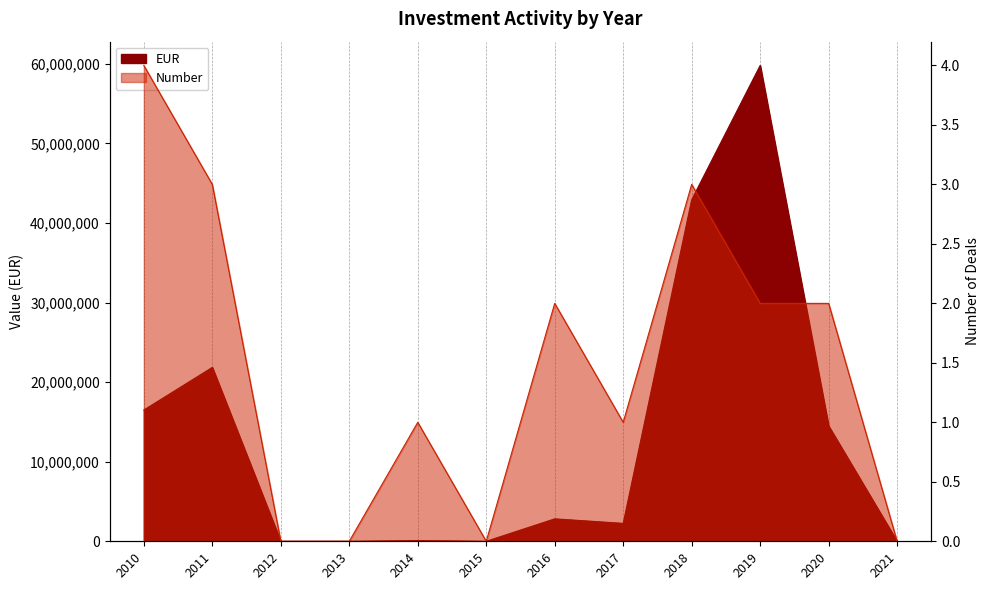

Is the value of Number at 2012 greater than the value of EUR at 2014?

No